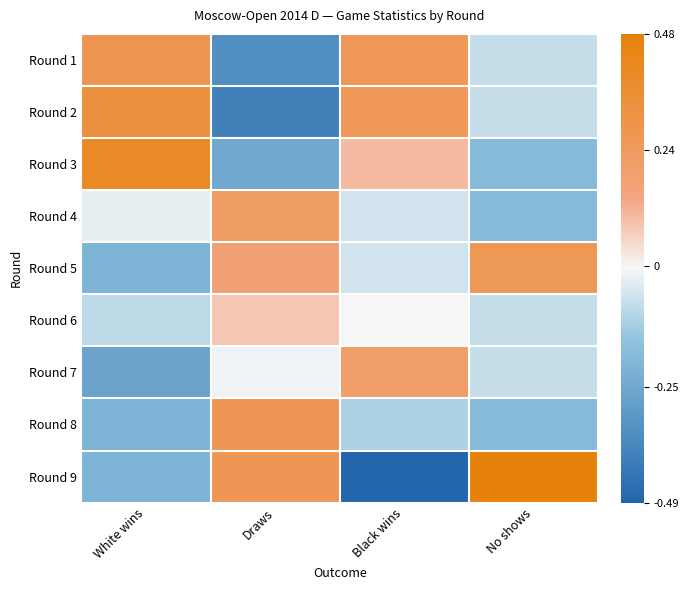

Reading left to right, what are all the values shown in this chart?

Round 1: White wins=0.3	Draws=-0.3	Black wins=0.3	No shows=-0.1
Round 2: White wins=0.3	Draws=-0.4	Black wins=0.3	No shows=-0.1
Round 3: White wins=0.4	Draws=-0.3	Black wins=0.1	No shows=-0.2
Round 4: White wins=-0.0	Draws=0.2	Black wins=-0.1	No shows=-0.2
Round 5: White wins=-0.2	Draws=0.2	Black wins=-0.1	No shows=0.3
Round 6: White wins=-0.1	Draws=0.1	Black wins=-0.0	No shows=-0.1
Round 7: White wins=-0.3	Draws=-0.0	Black wins=0.2	No shows=-0.1
Round 8: White wins=-0.2	Draws=0.3	Black wins=-0.1	No shows=-0.2
Round 9: White wins=-0.2	Draws=0.3	Black wins=-0.6	No shows=0.6